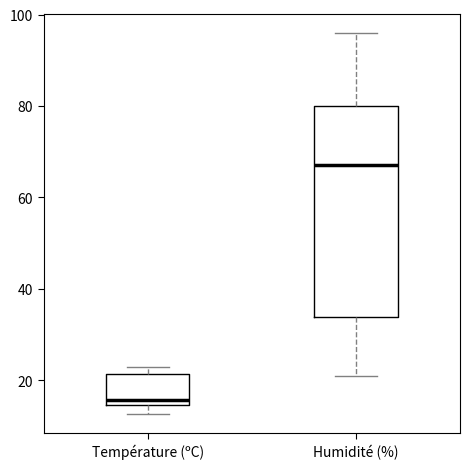

Which box has the lowest median line?

Température (ºC)